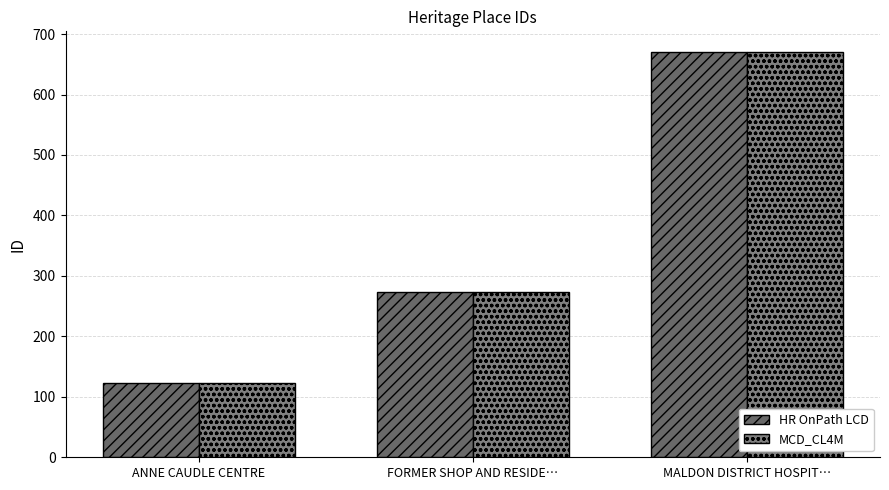

Which label corresponds to the smallest value in the chart?

ANNE CAUDLE CENTRE